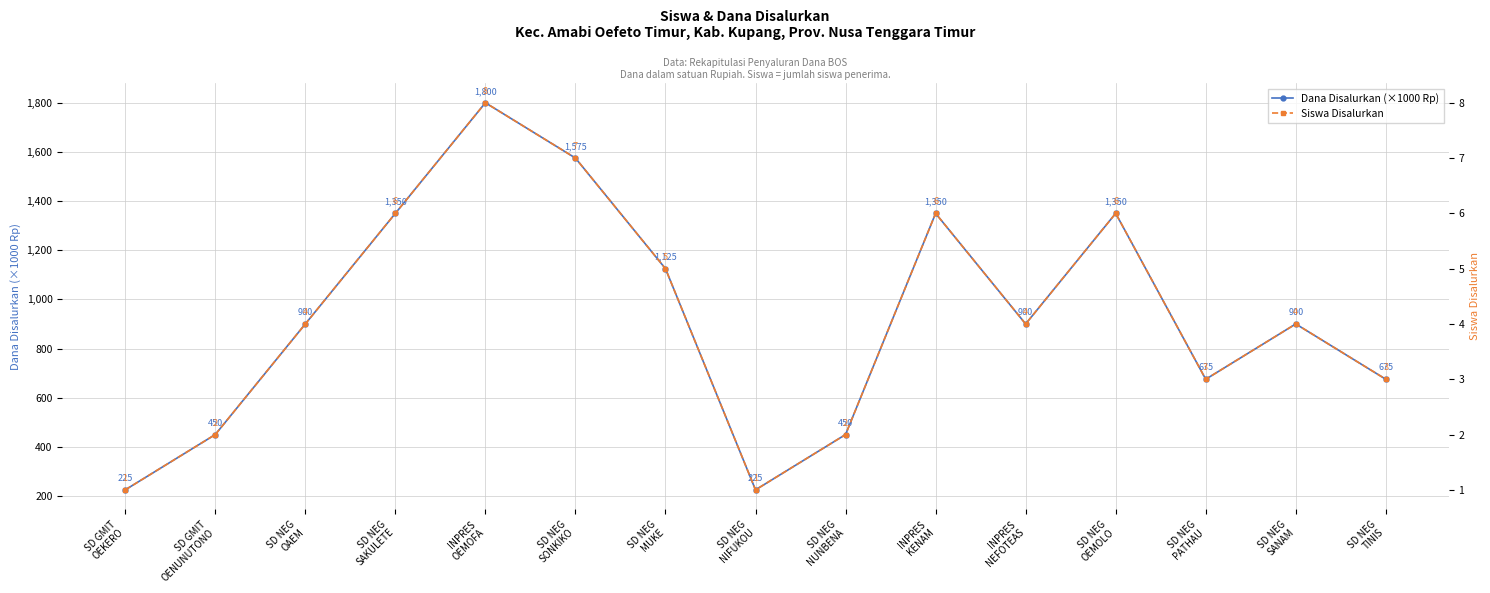

What is the value of the Siswa Disalurkan point at the 4th from the left?

6